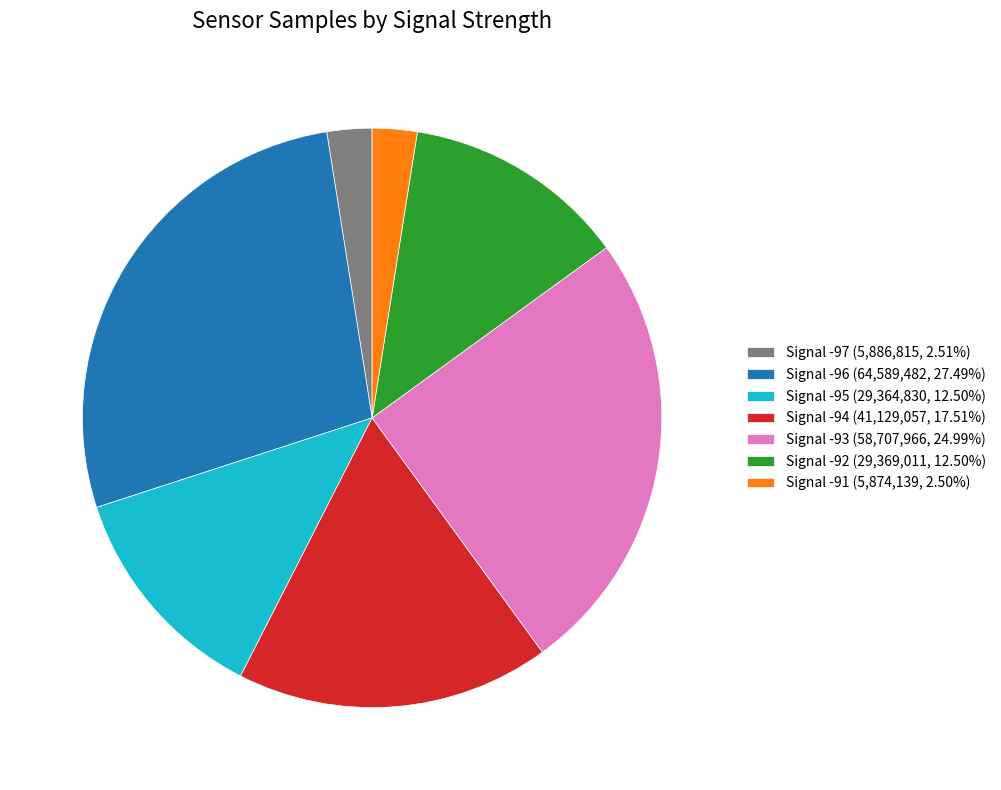

Does Signal -97 (5,886,815, 2.51%) account for over 50% of the chart?

No